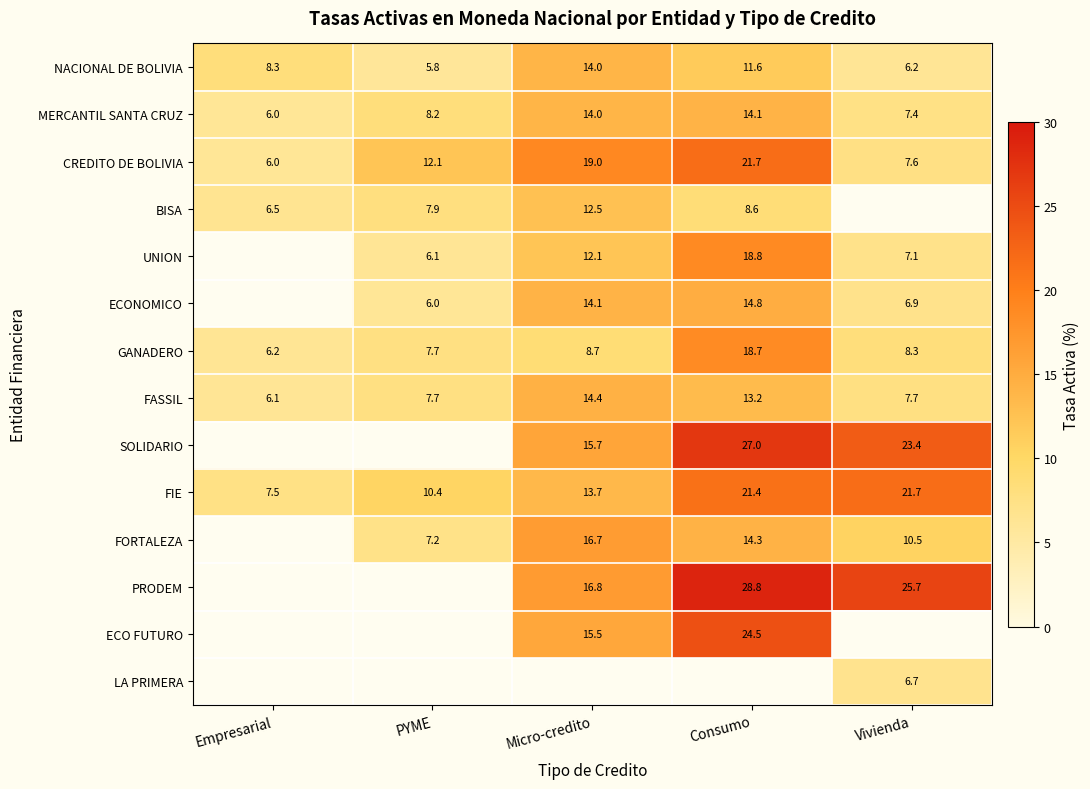

What is the difference between the GANADERO values at PYME and Vivienda?

0.6